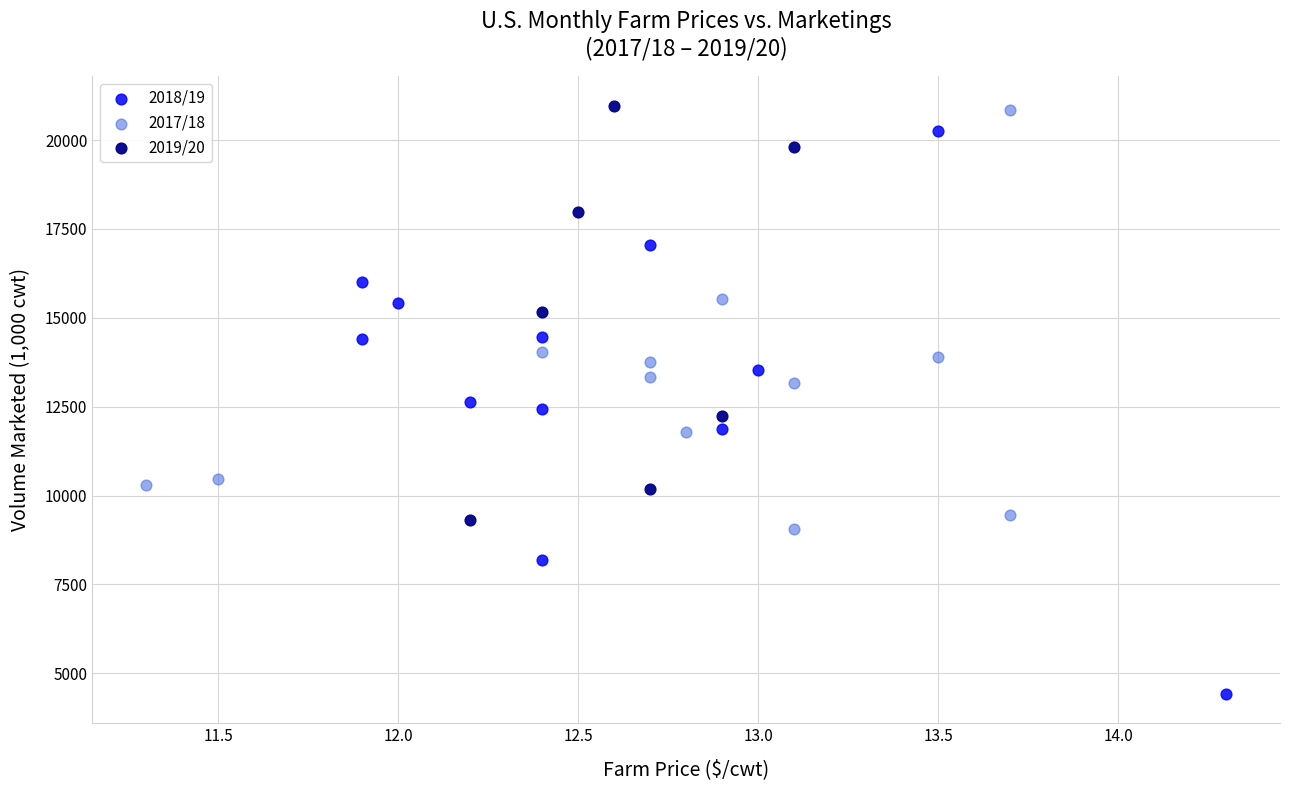

Which series has the widest spread of Y values?

2018/19